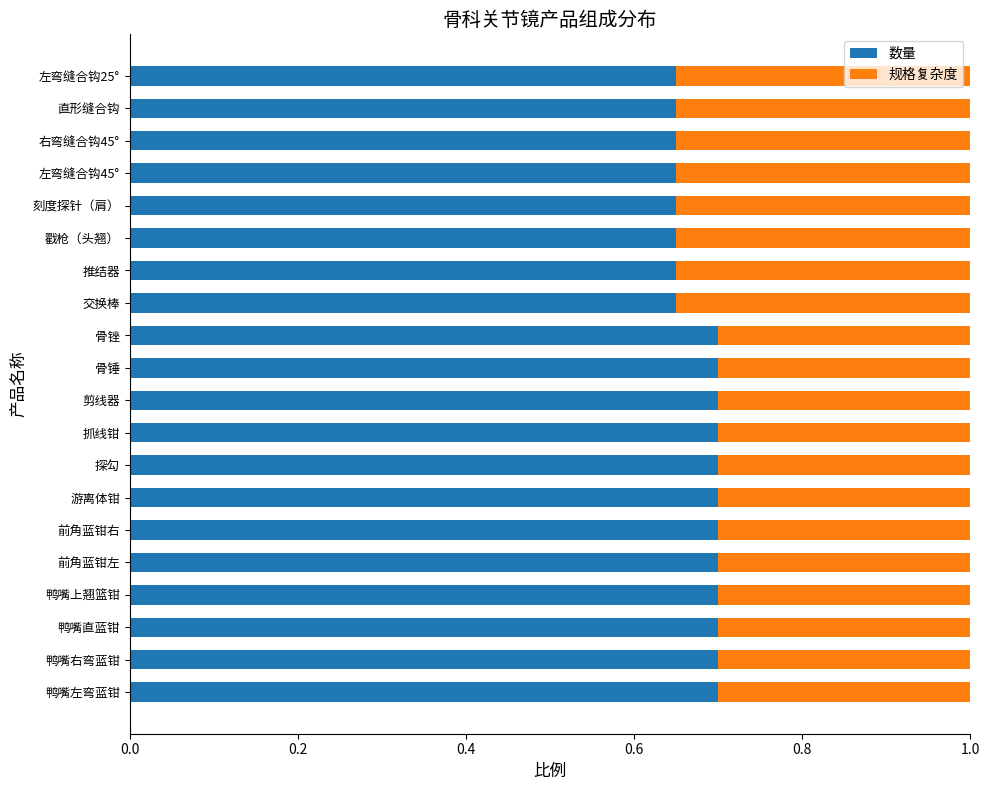

How many 数量 values are between 0 and 1?

20